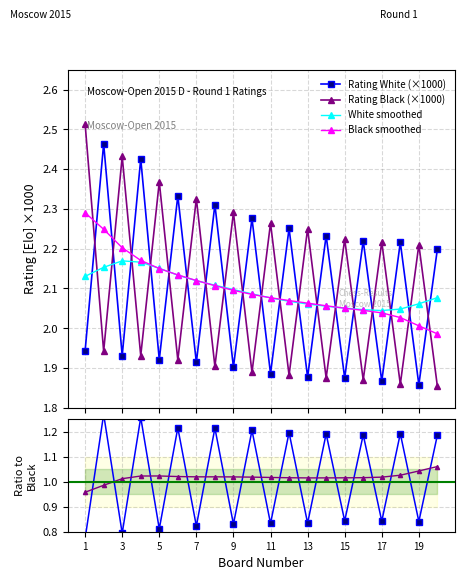

What is the difference between the second highest and minimum values in the W/B ratio series?

0.5